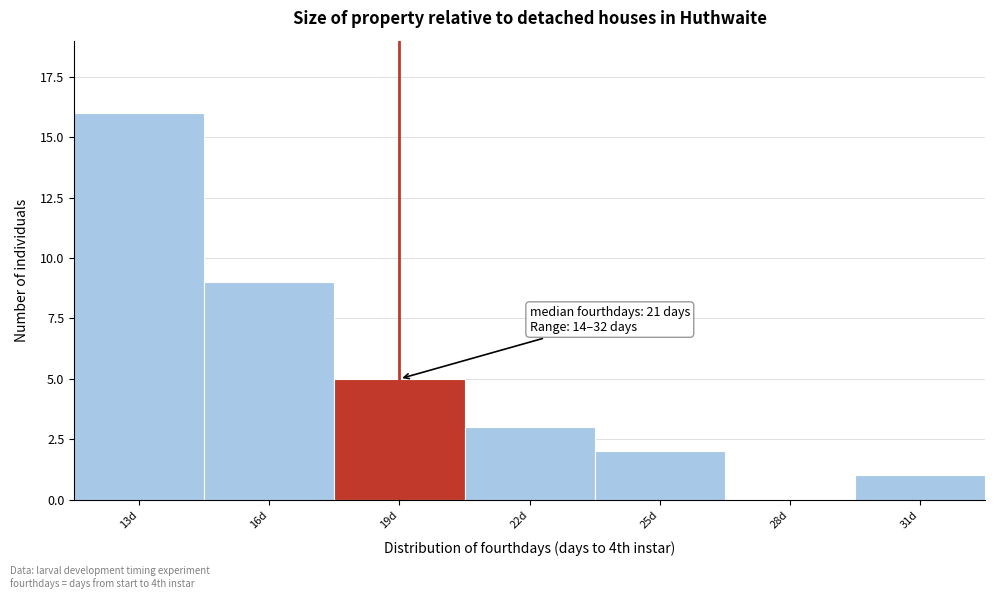

Reading left to right, transcribe all the data shown in this chart.

13d=16	16d=9	19d=5	22d=3	25d=2	28d=0	31d=1